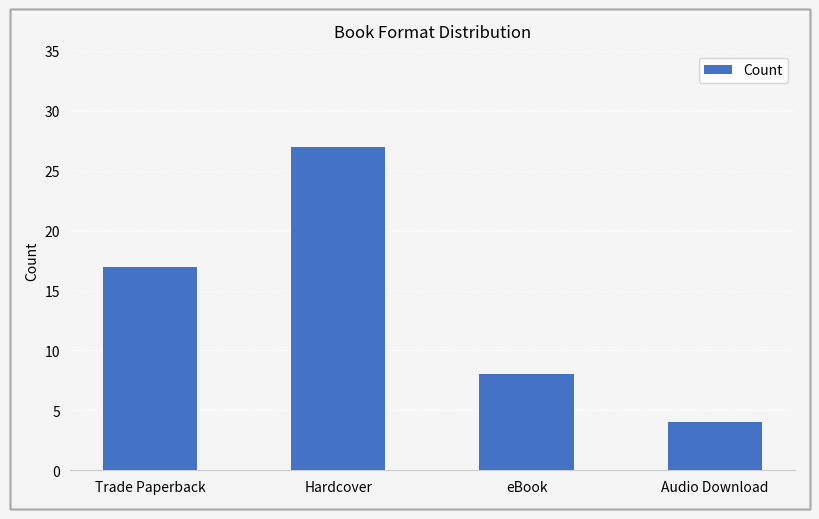

What position from the left is Hardcover?

2